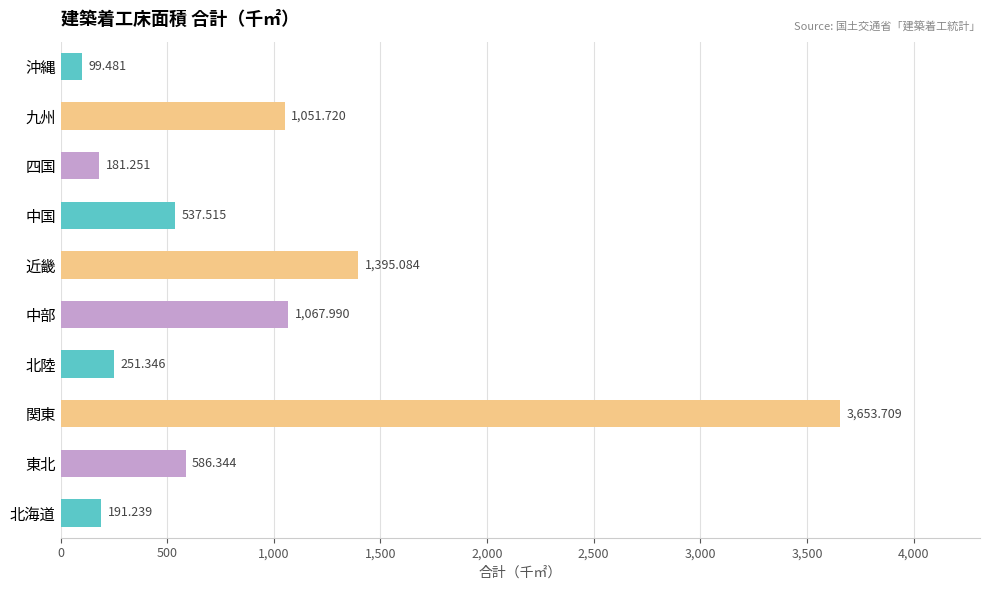

Between 沖縄 and 北陸, which is larger?

北陸